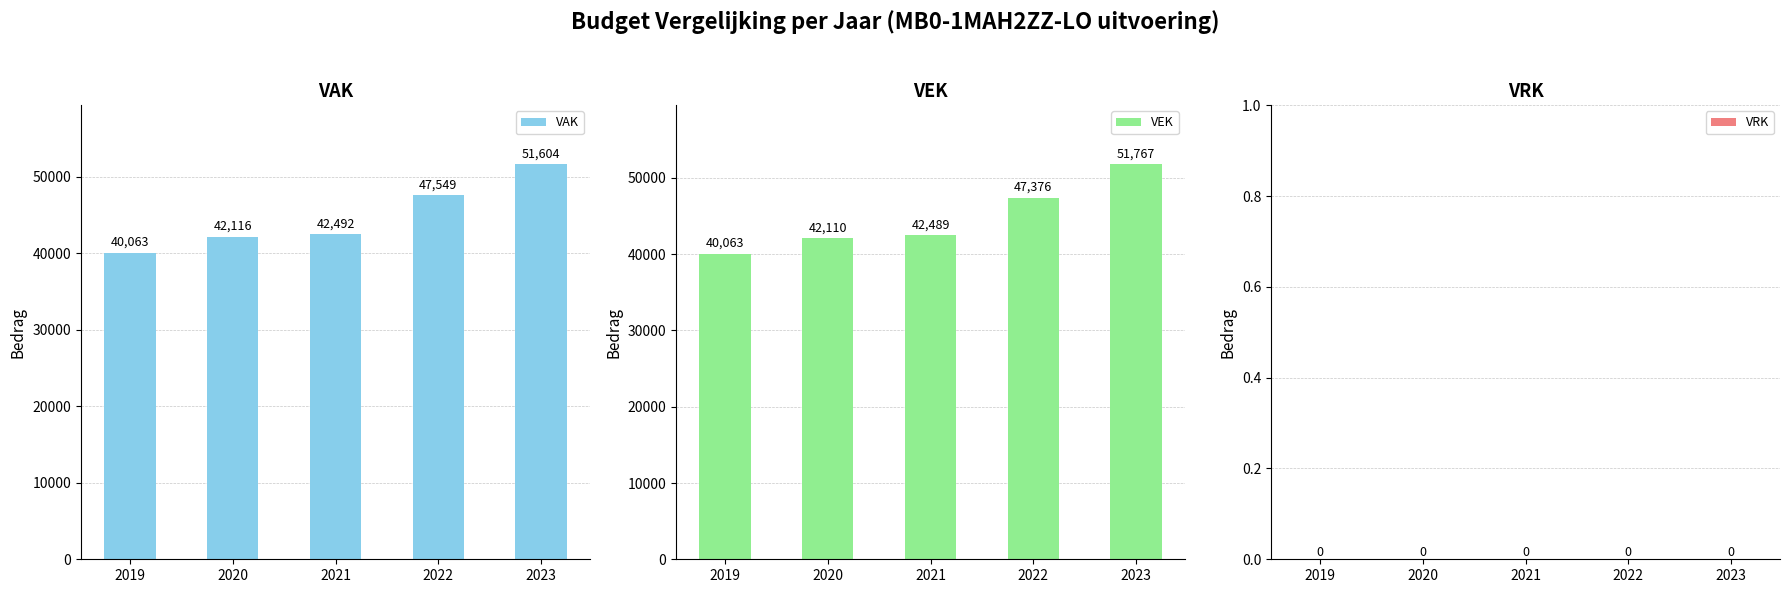

Reading left to right, list all the values displayed in this chart.

VAK: 40063	42116	42492	47549	51604
VEK: 40063	42110	42489	47376	51767
VRK: 0	0	0	0	0